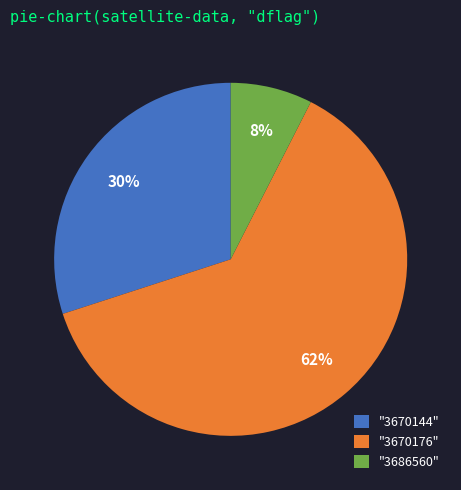

What is the largest slice in the pie chart?

"3670176"